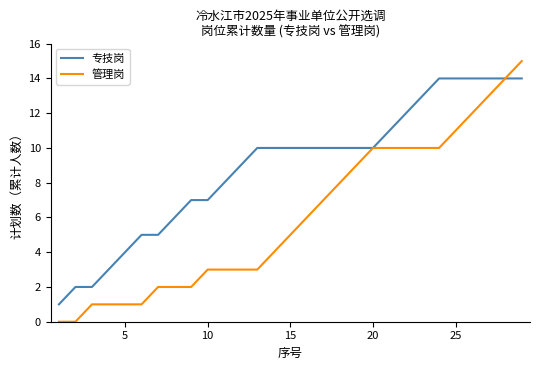

Which series has the widest spread of values?

管理岗